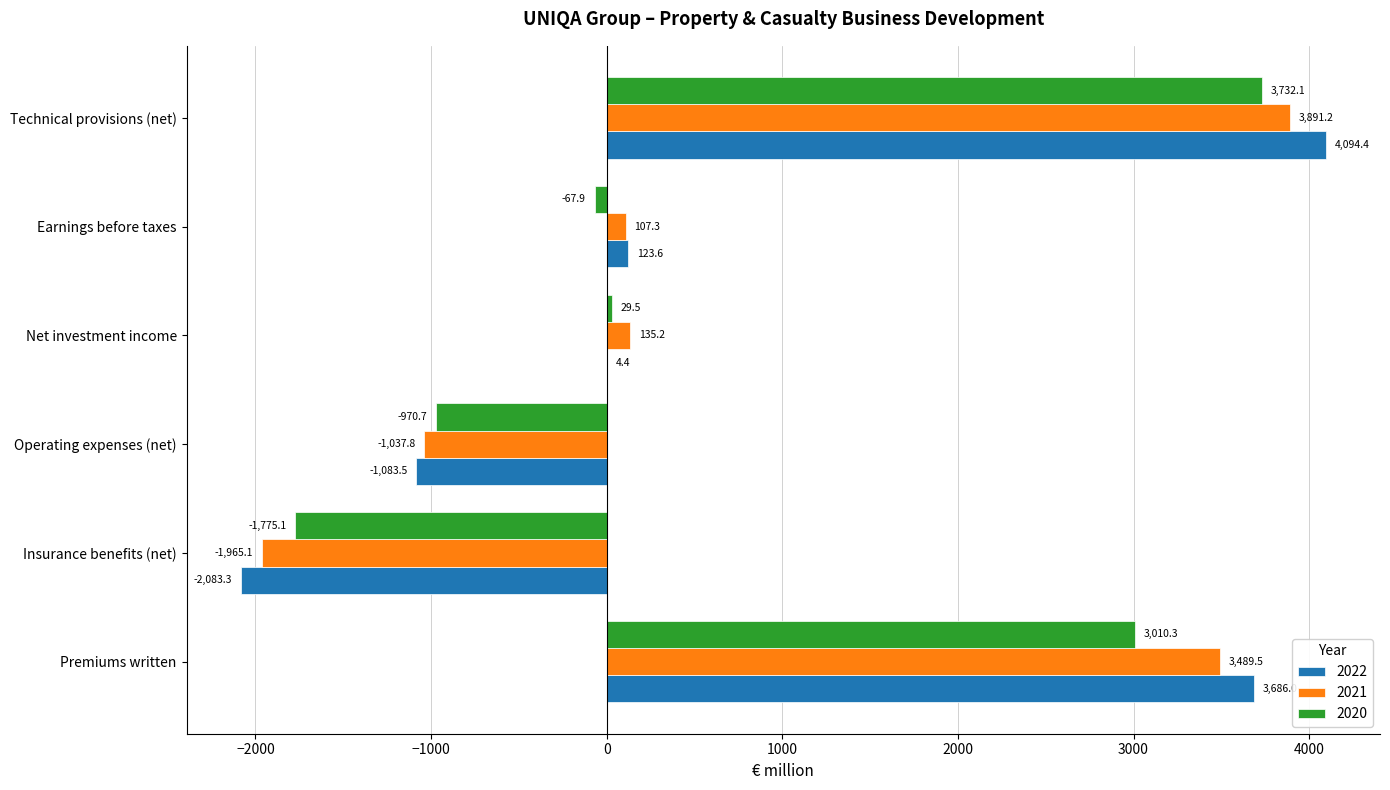

Read the 2020 value at Premiums written.

3010.3